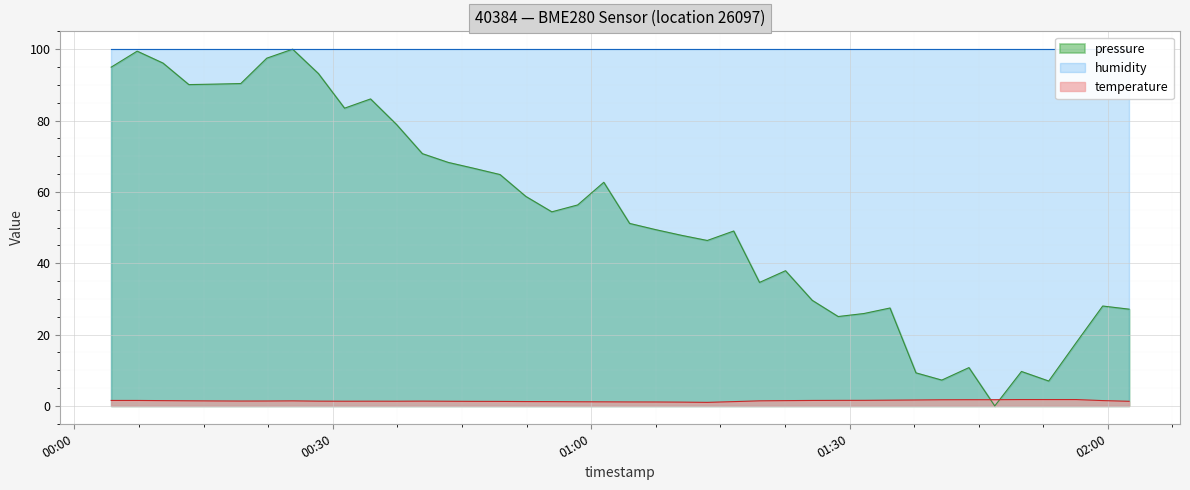

Rank the categories by temperature value from lowest to highest.

2023-01-31T01:13:29, 2023-01-31T01:10:29, 2023-01-31T01:07:28, 2023-01-31T01:04:28, 2023-01-31T01:01:28, 2023-01-31T00:58:26, 2023-01-31T00:55:26, 2023-01-31T01:16:33, 2023-01-31T00:52:25, 2023-01-31T00:49:25, 2023-01-31T00:46:25, 2023-01-31T02:02:28, 2023-01-31T00:43:24, 2023-01-31T00:31:22, 2023-01-31T00:37:23, 2023-01-31T00:34:23, 2023-01-31T00:28:20, 2023-01-31T00:40:24, 2023-01-31T00:19:19, 2023-01-31T00:22:20, 2023-01-31T00:16:19, 2023-01-31T00:25:20, 2023-01-31T01:19:33, 2023-01-31T00:13:17, 2023-01-31T00:10:17, 2023-01-31T01:22:34, 2023-01-31T01:59:24, 2023-01-31T00:04:16, 2023-01-31T00:07:17, 2023-01-31T01:25:40, 2023-01-31T01:28:41, 2023-01-31T01:31:41, 2023-01-31T01:34:42, 2023-01-31T01:37:43, 2023-01-31T01:40:43, 2023-01-31T01:43:52, 2023-01-31T01:46:52, 2023-01-31T01:49:58, 2023-01-31T01:53:08, 2023-01-31T01:56:19